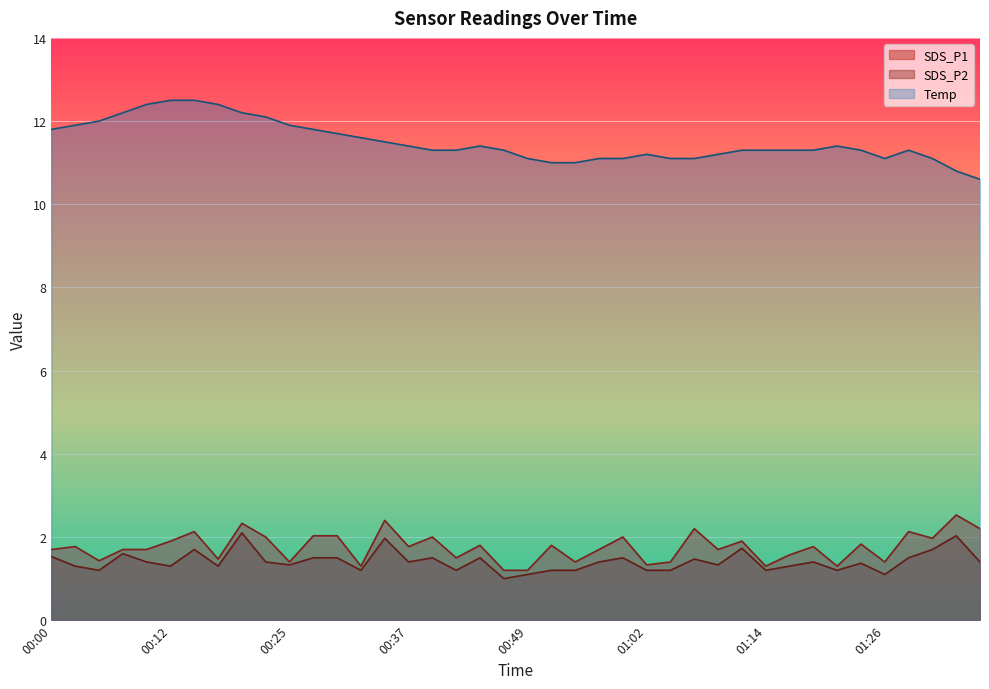

Where is the first local minimum for SDS_P1?

00:05